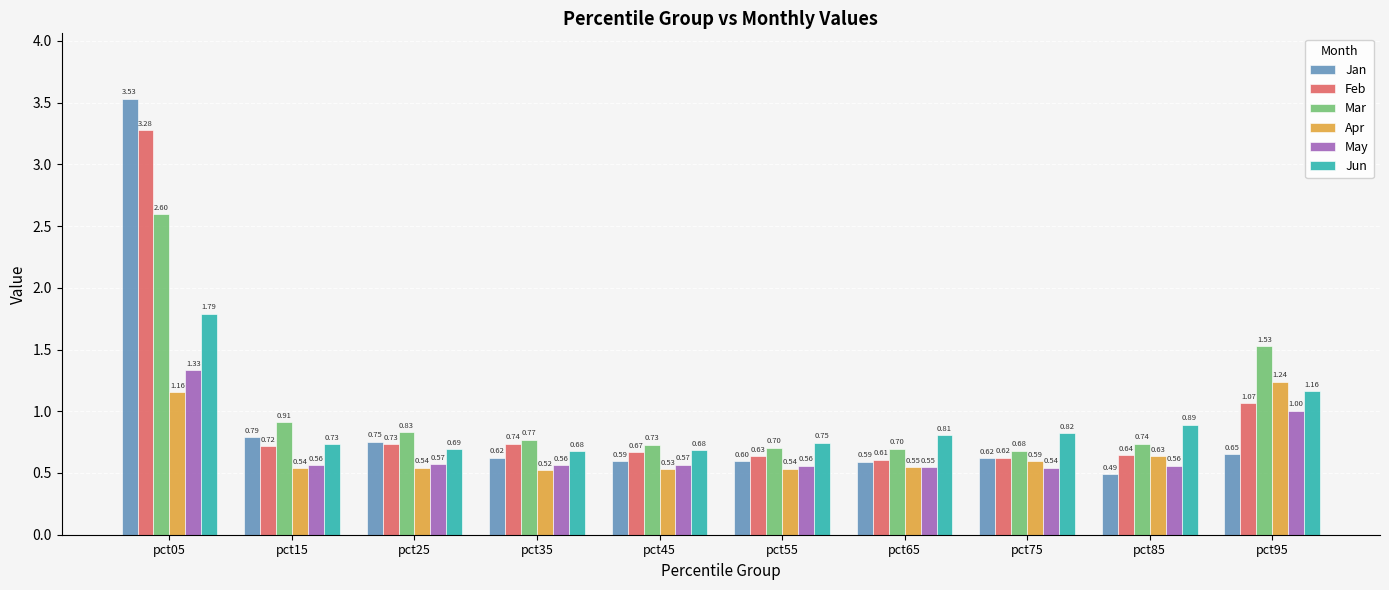

Rank the series by their maximum value, from lowest to highest.

Apr, May, Jun, Mar, Feb, Jan